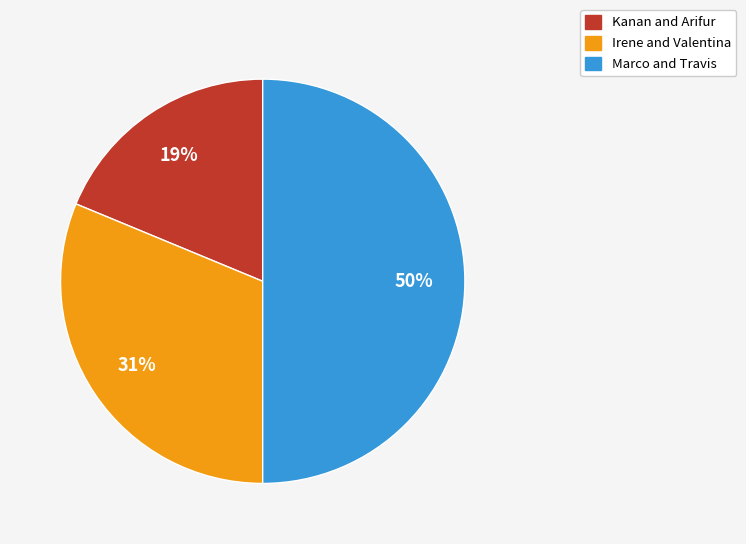

Is the sum of Marco and Travis and Kanan and Arifur greater than half?

Yes